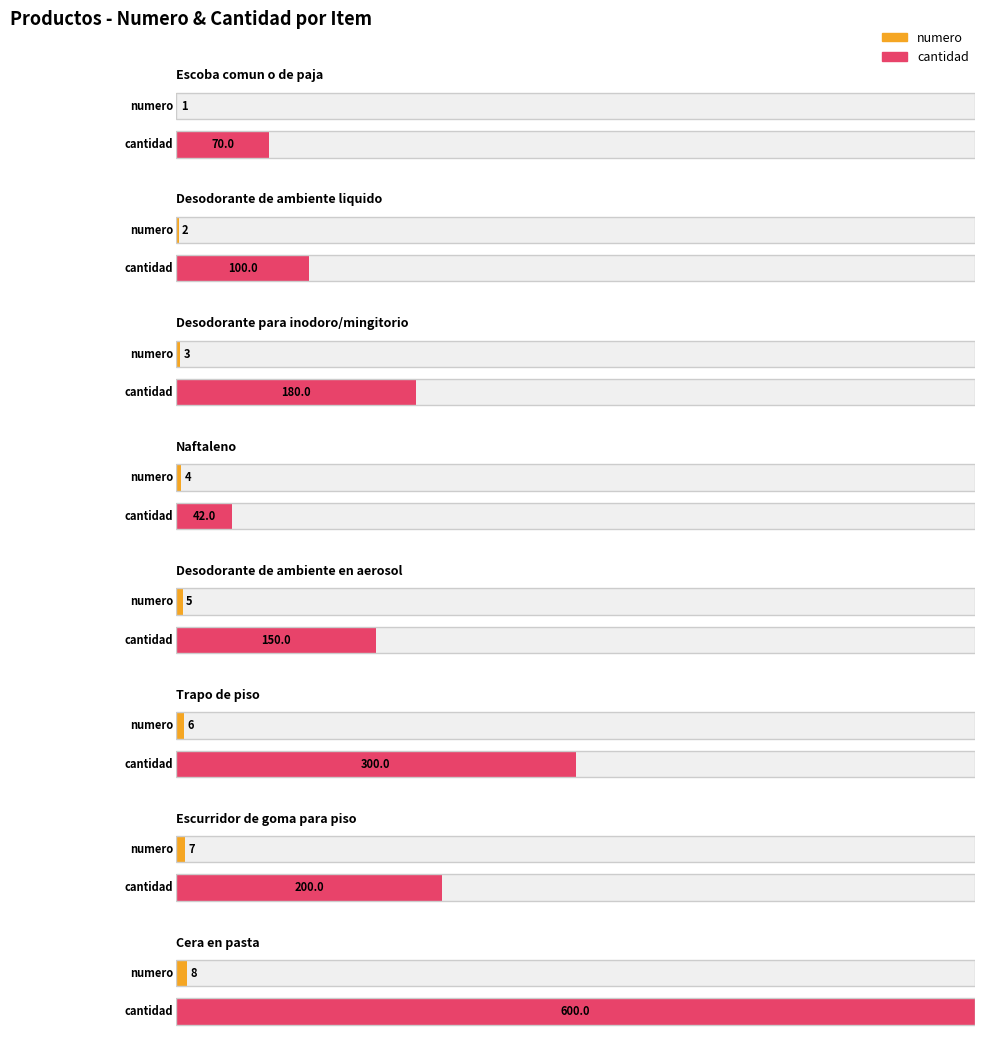

Reading right to left, transcribe all the data shown in this chart.

numero: 8	7	6	5	4	3	2	1
cantidad: 600	200	300	150	42	180	100	70